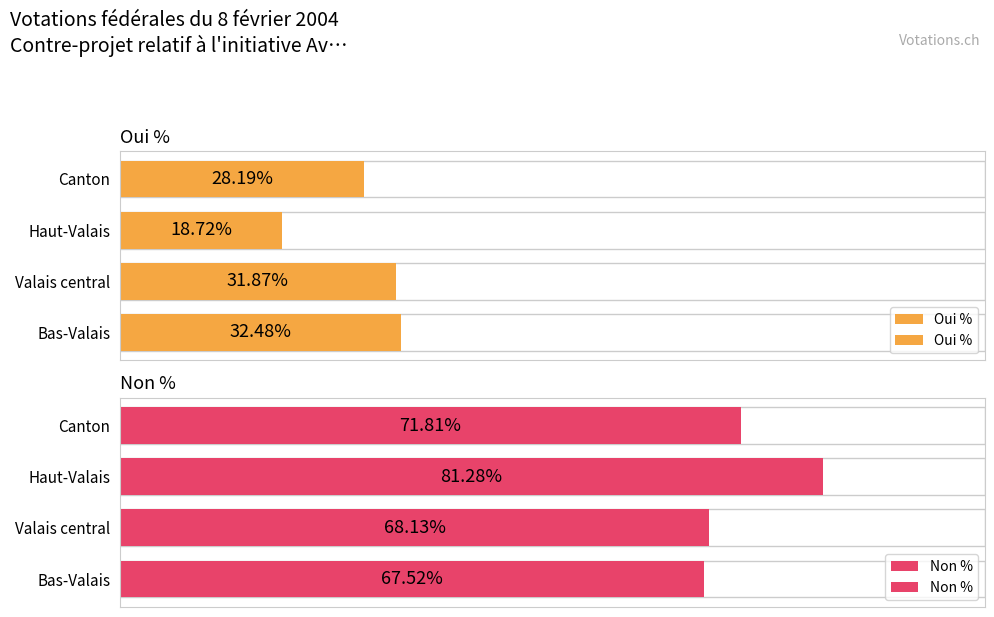

What are all the series names shown in the legend?

Oui %, Non %